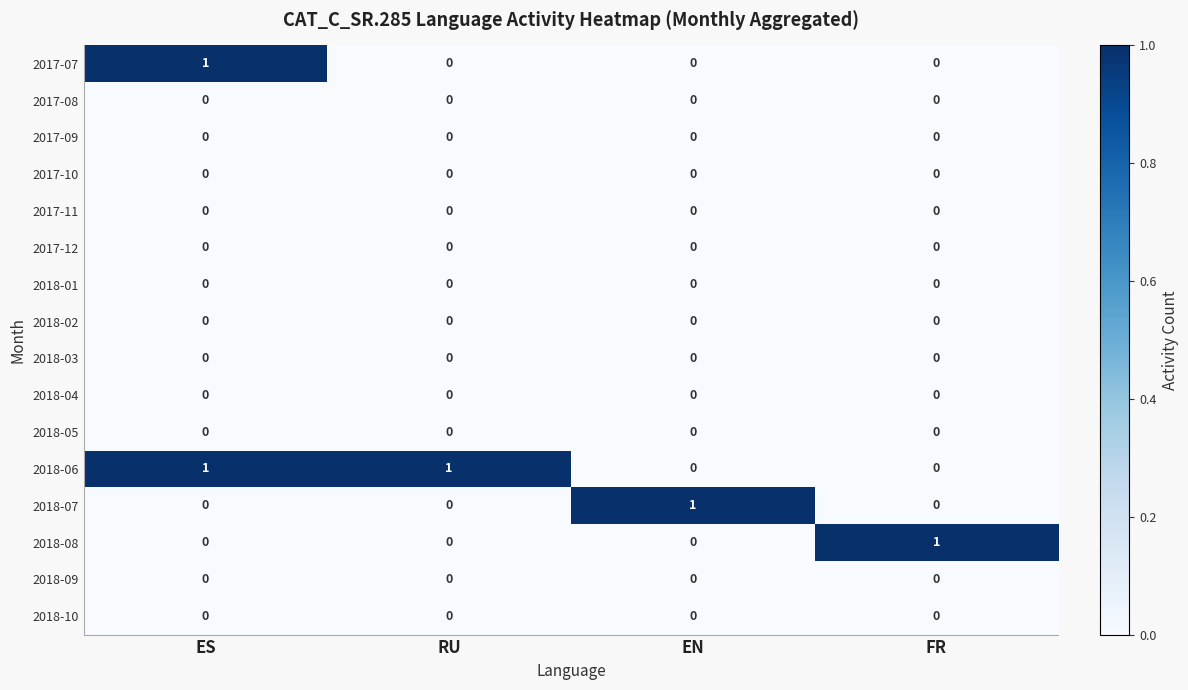

The value of 2017-07 at EN is 0. True or false?

True